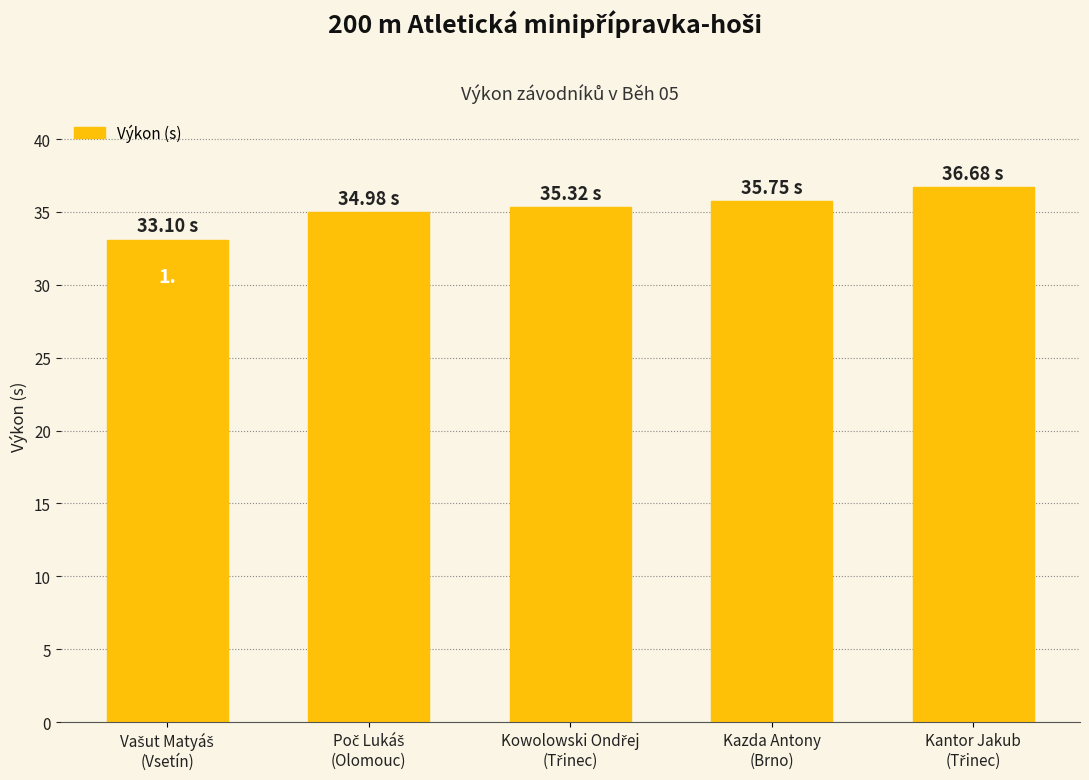

How many categories are shown in the chart?

5